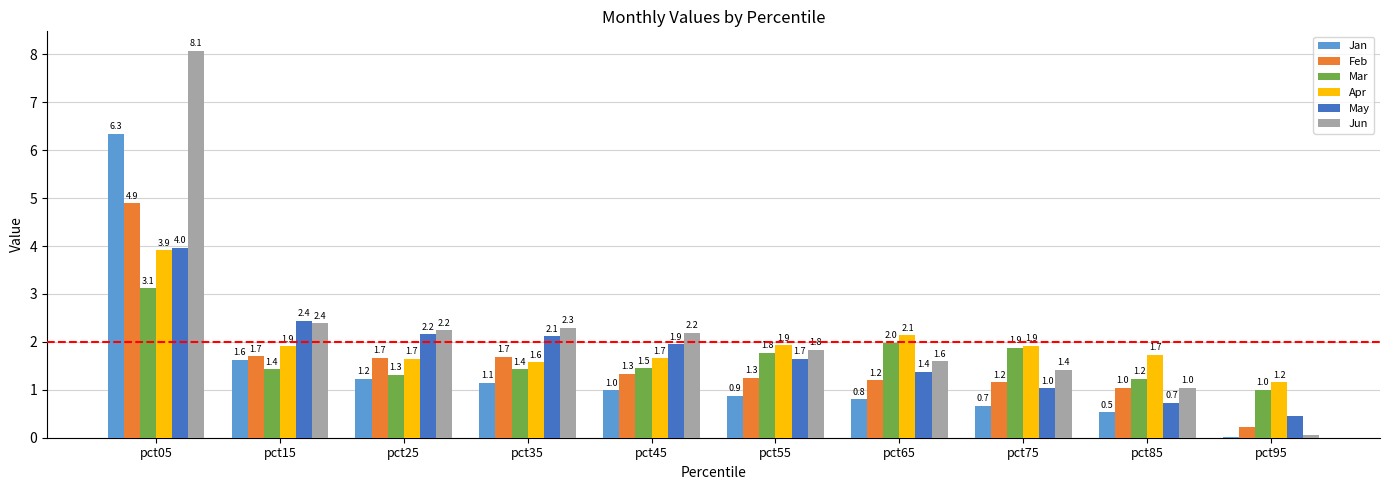

What are all the series names shown in the legend?

Jan, Feb, Mar, Apr, May, Jun